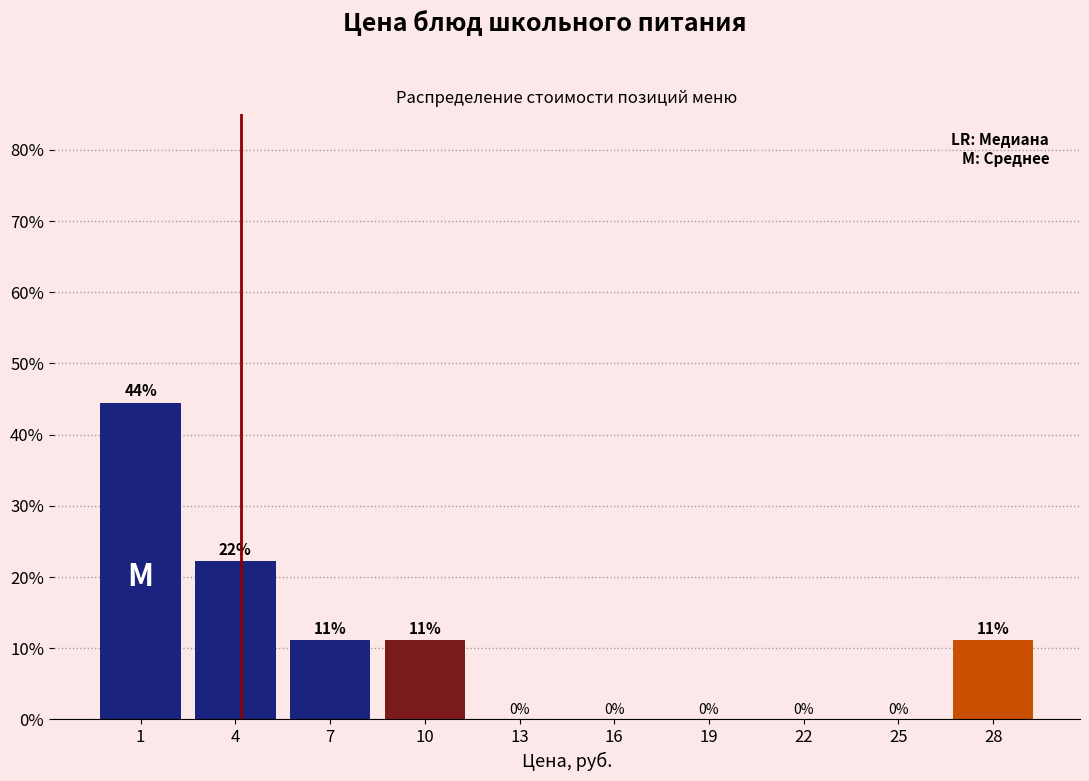

At which label is the value closest to 22?

4